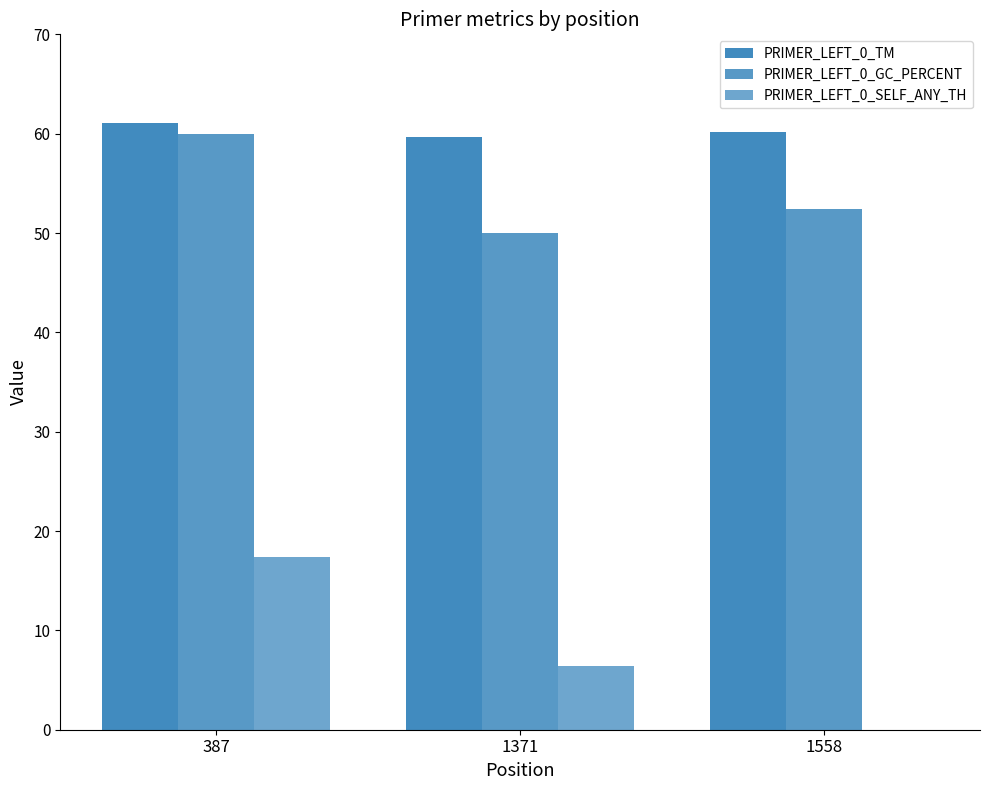

Are the bars horizontal?

No